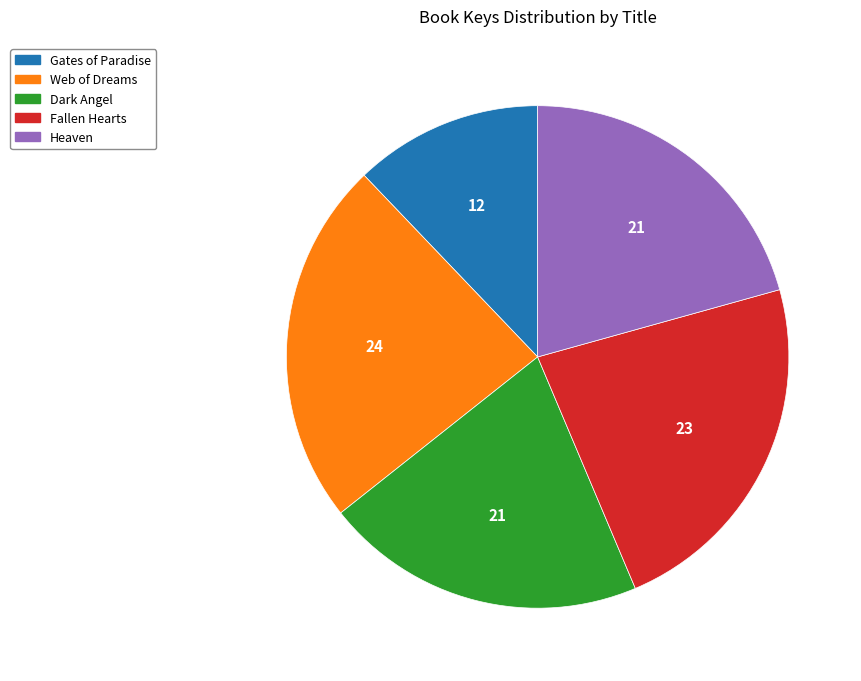

What is the smallest slice in the pie chart?

Gates of Paradise